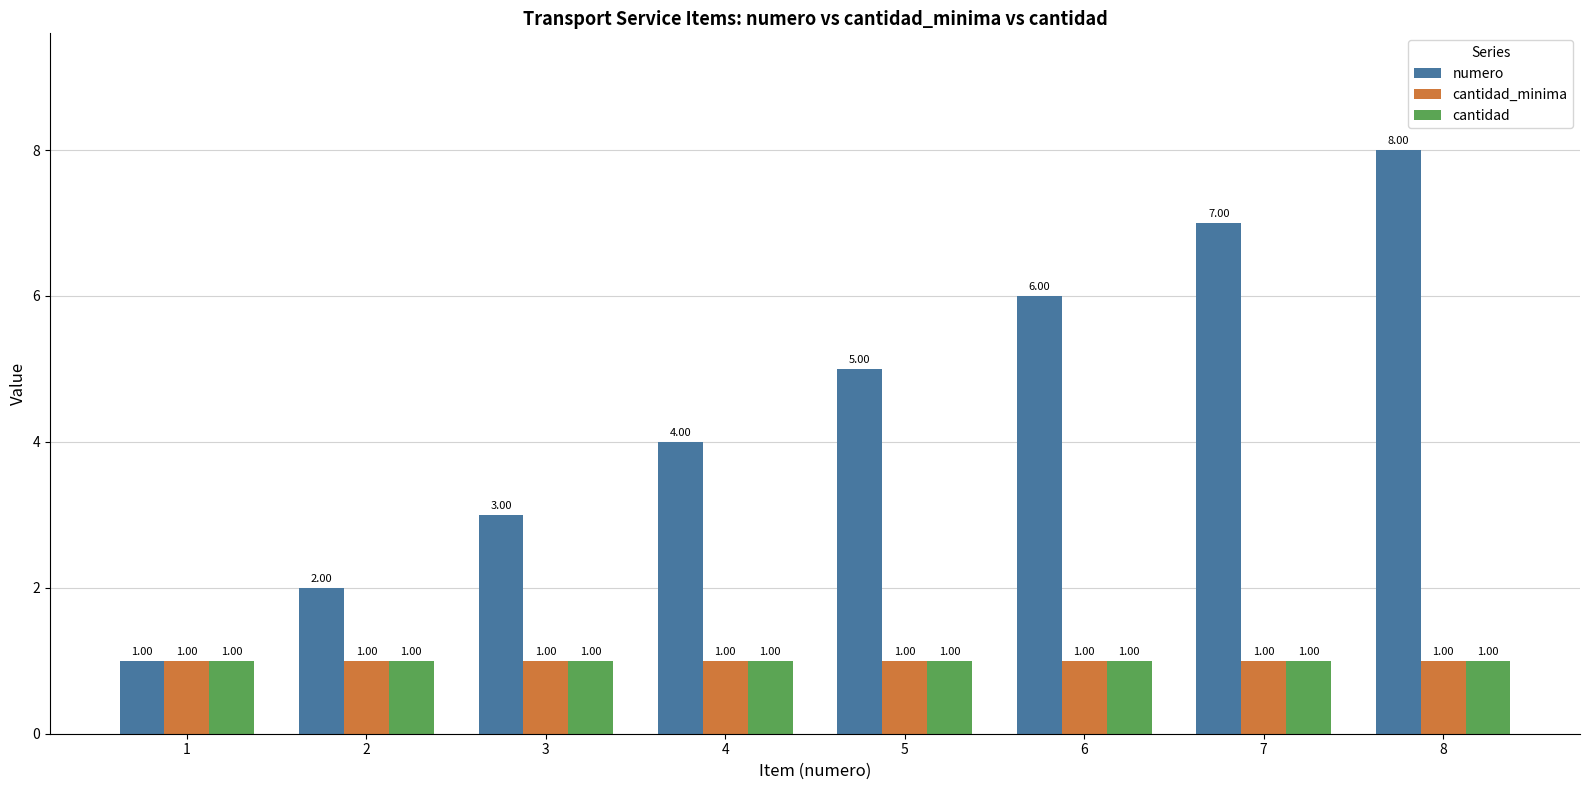

Reading left to right, list all the values displayed in this chart.

numero: 1=1	2=2	3=3	4=4	5=5	6=6	7=7	8=8
cantidad_minima: 1=1	2=1	3=1	4=1	5=1	6=1	7=1	8=1
cantidad: 1=1	2=1	3=1	4=1	5=1	6=1	7=1	8=1